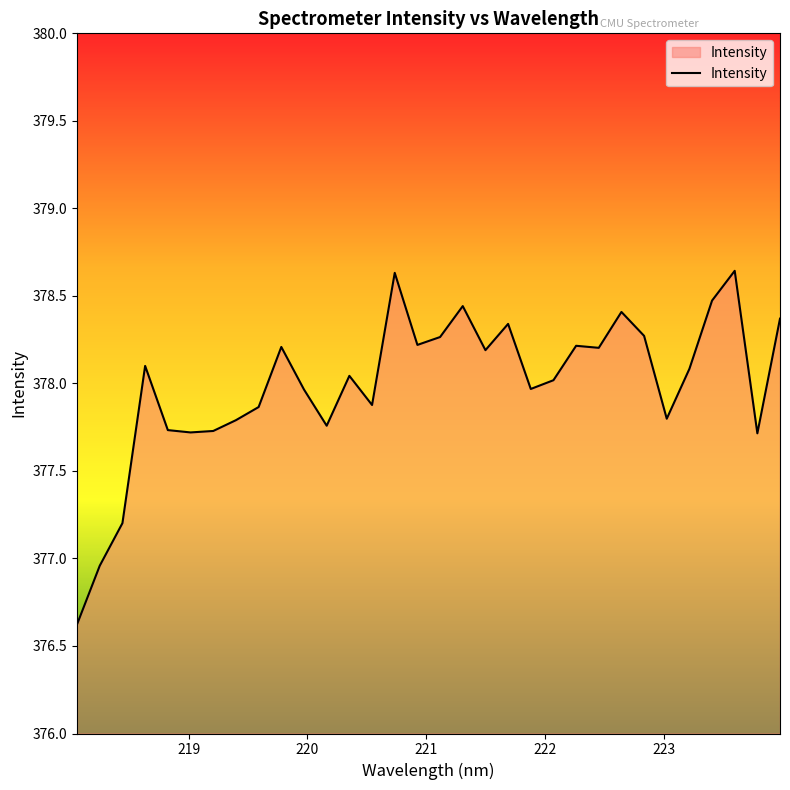

What is the minimum value shown in the chart?

376.6